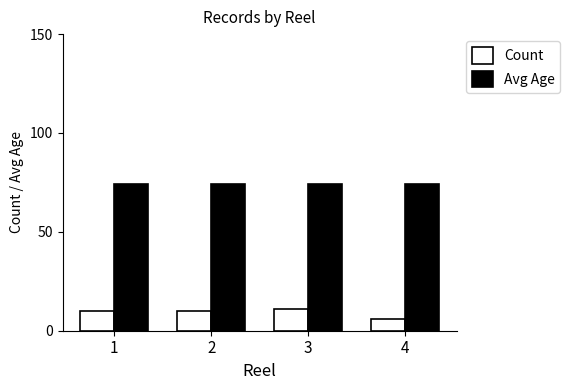

What is the minimum value shown in the chart?

6